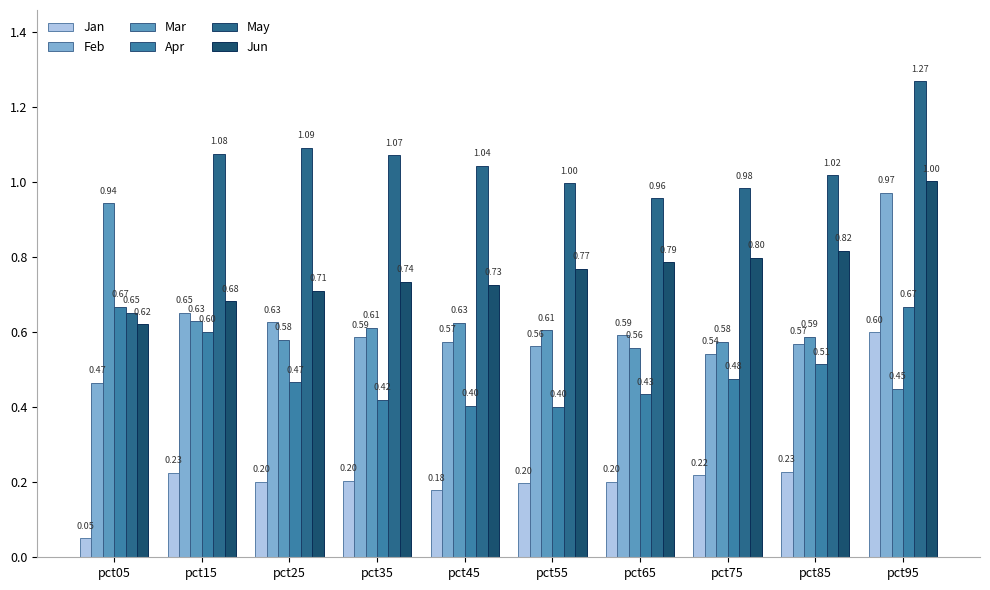

The May series shows 0.3 at pct65. True or false?

False